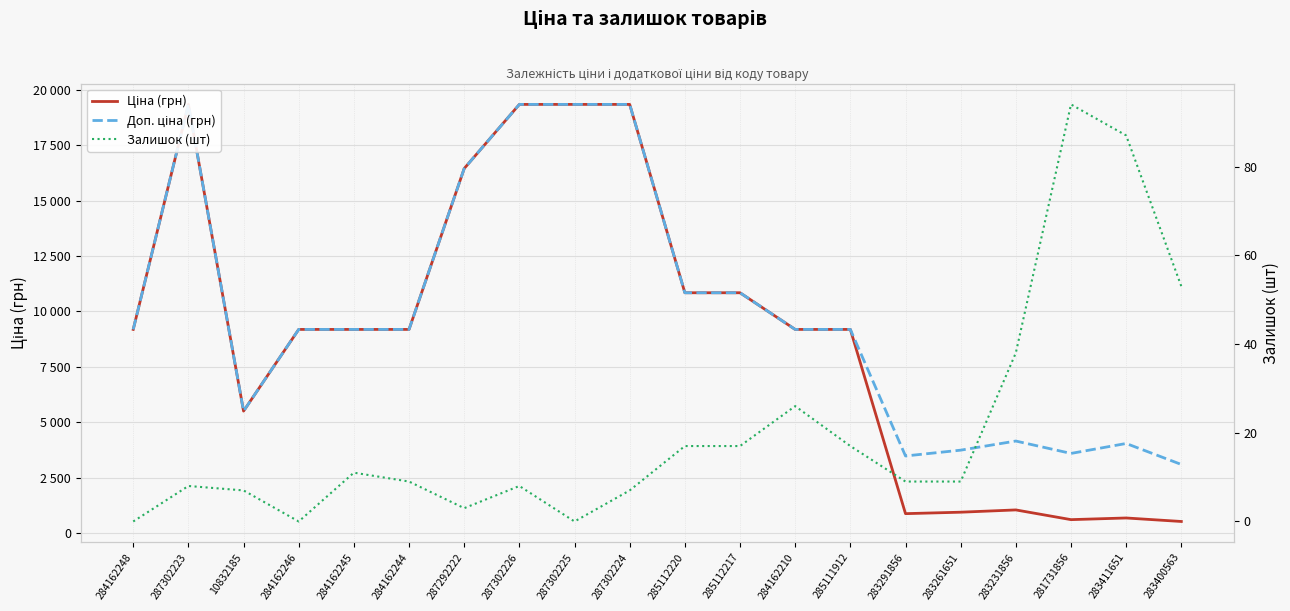

How many interior local valleys does the Доп. ціна (грн) series have?

3